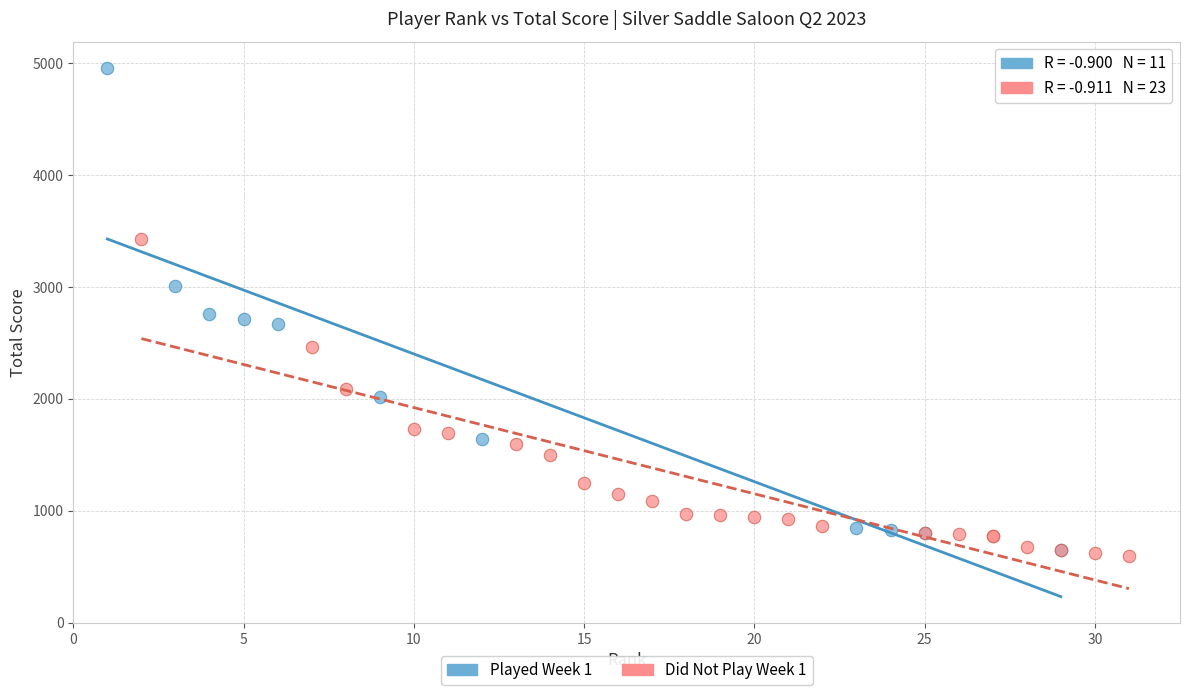

Which series has the largest Y range (max minus min)?

Played Week 1